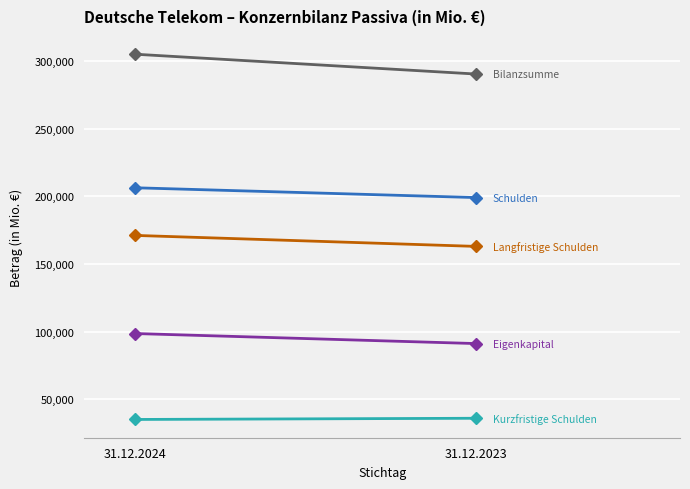

What is the total value across all series at 31.12.2024?

816161